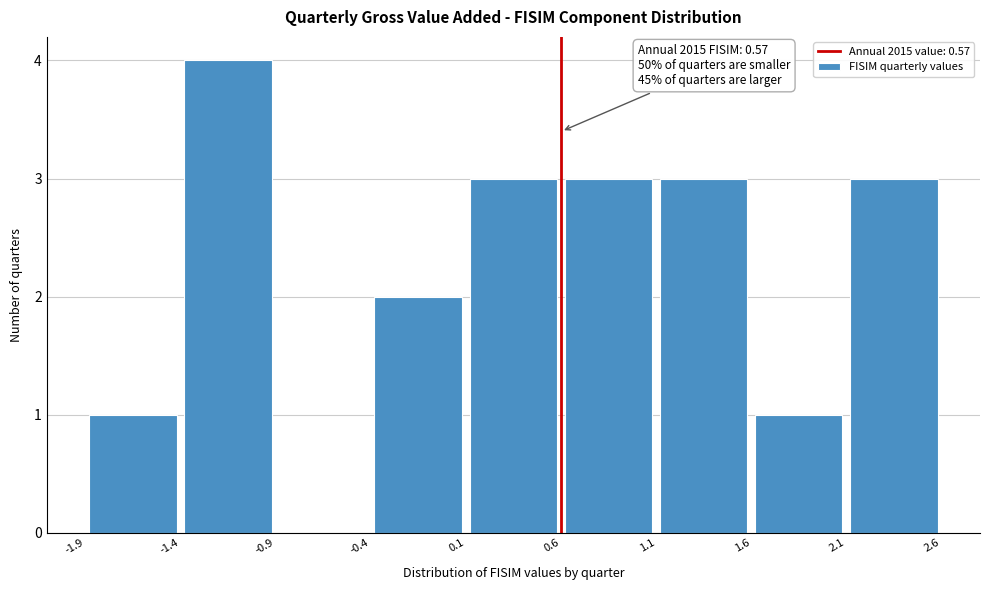

Over which range of the x-axis is the bar tallest?

-1.4 to -0.9